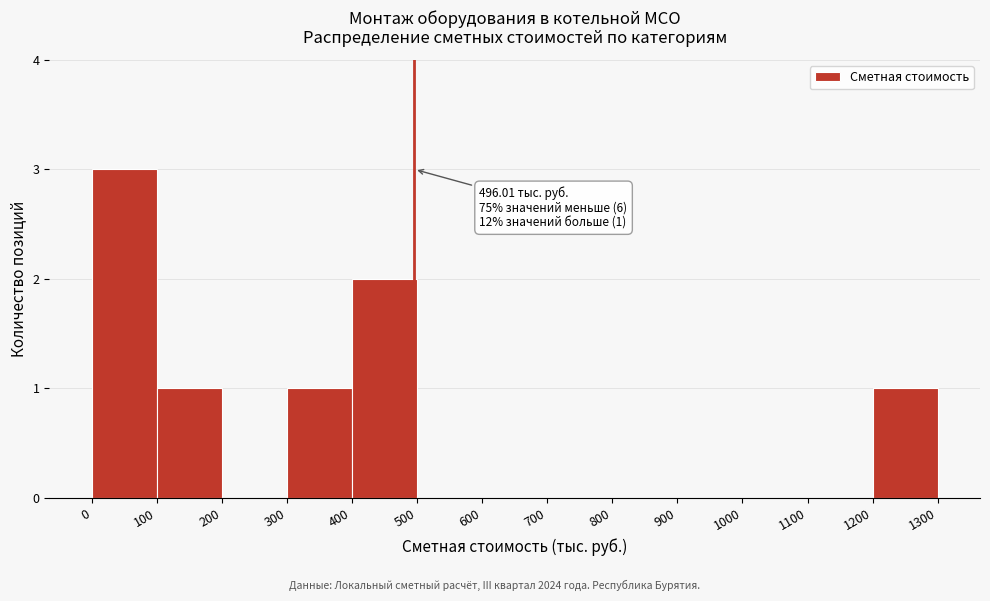

Over which range of the x-axis is the bar tallest?

0 to 100